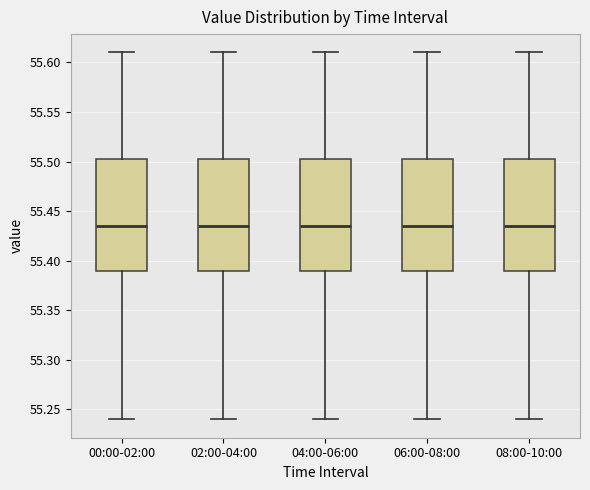

Reading left to right, transcribe this box plot: for each box, give where its median line is, the range the box spans, and where its two whiskers end, as read against the y-axis. The values are not printed on the chart, so give them approximately, as read against the axis.

00:00-02:00: median 55.435, box 55.390 to 55.505, whiskers 55.240 to 55.610
02:00-04:00: median 55.435, box 55.390 to 55.505, whiskers 55.240 to 55.610
04:00-06:00: median 55.435, box 55.390 to 55.505, whiskers 55.240 to 55.610
06:00-08:00: median 55.435, box 55.390 to 55.505, whiskers 55.240 to 55.610
08:00-10:00: median 55.435, box 55.390 to 55.505, whiskers 55.240 to 55.610